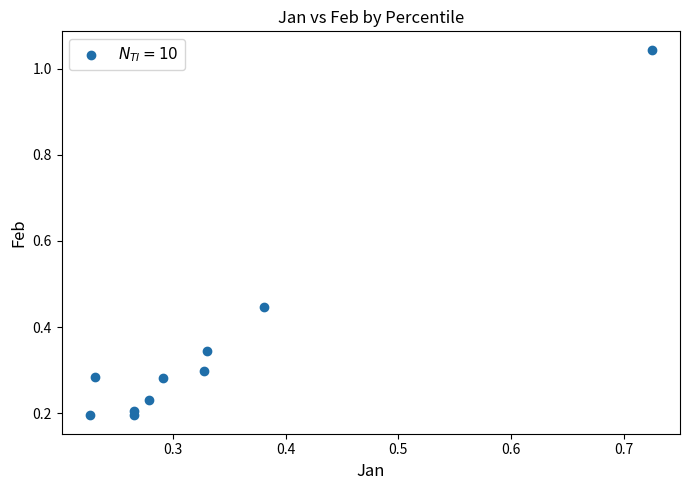

What is the range of Y values (max minus min)?

0.8